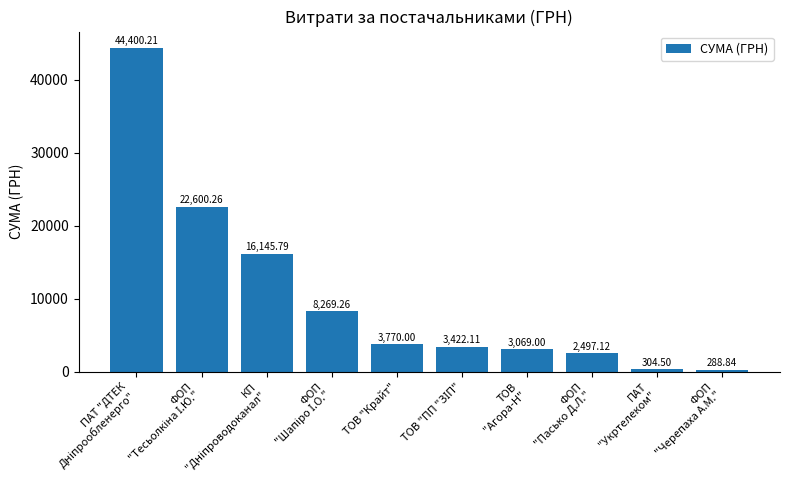

What is the minimum value shown in the chart?

288.8